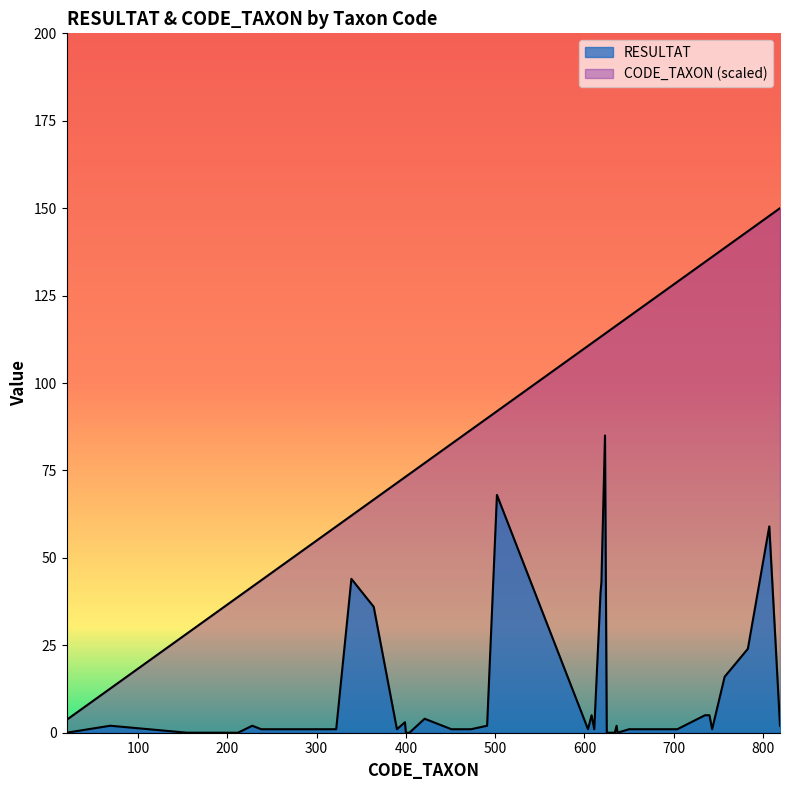

How many lines are shown in the chart?

2